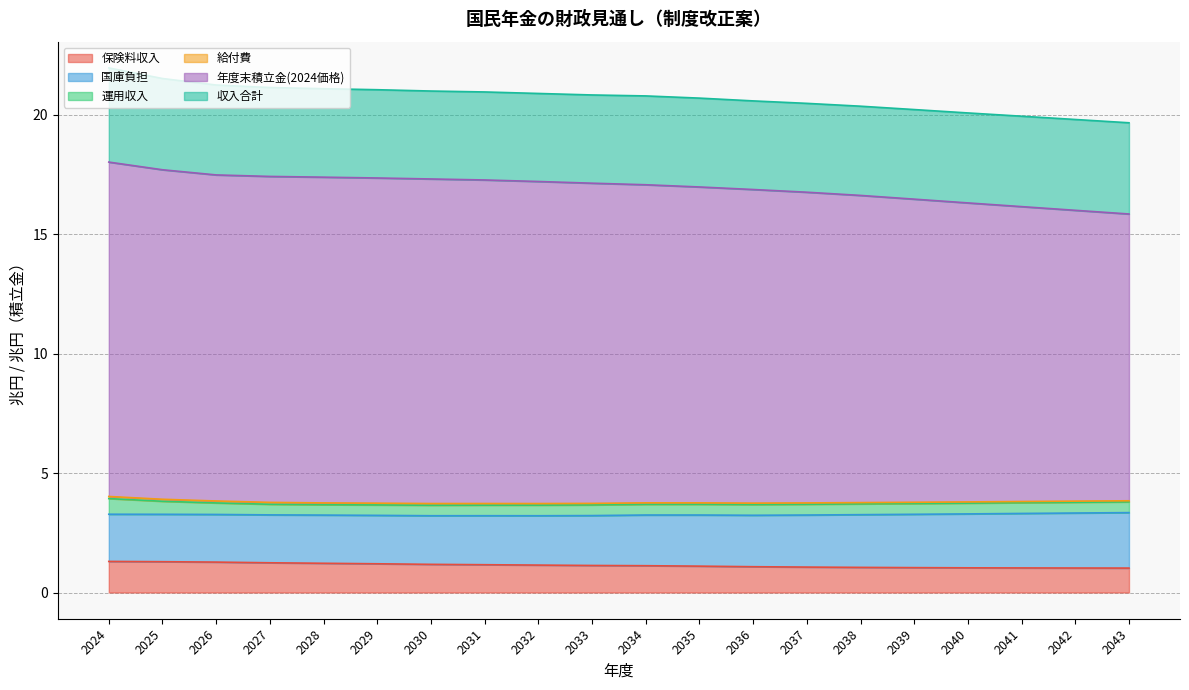

Does the chart have visible grid lines?

Yes